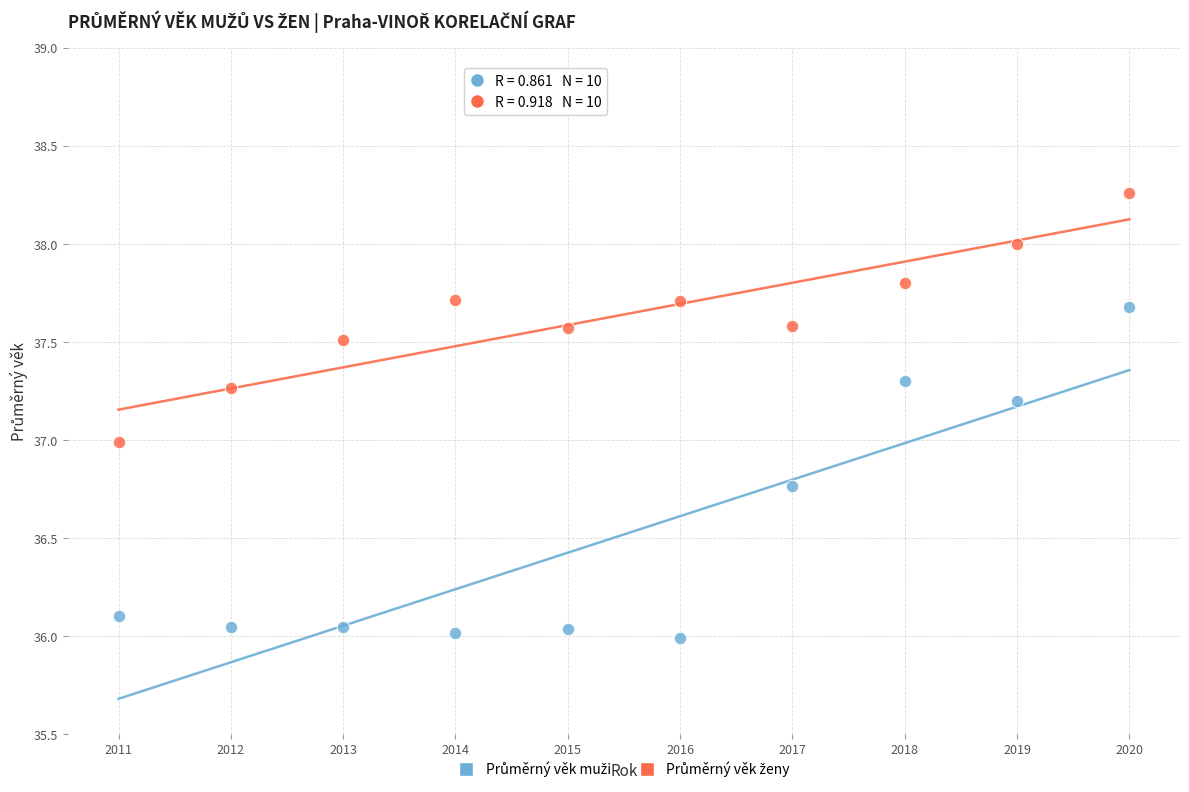

What is the X range (max minus min) for the scatter plot?

9.0